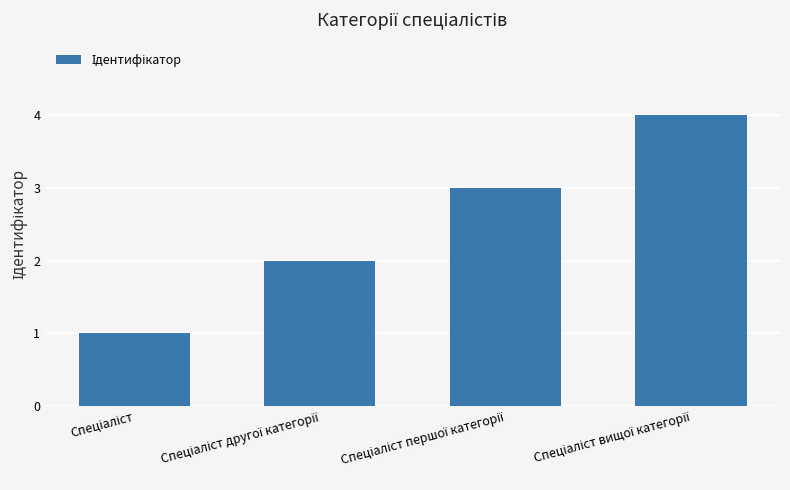

What is the difference between the maximum and minimum values?

3